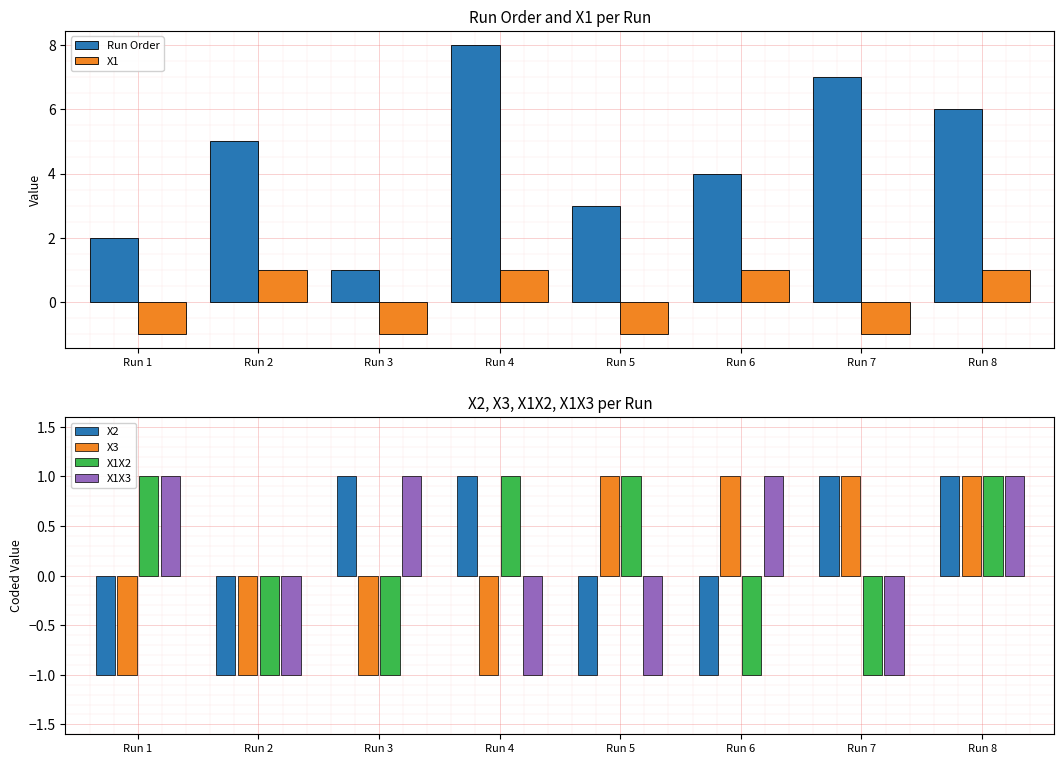

Rank the series by their maximum value, from lowest to highest.

X1, X2, X3, X1X2, X1X3, Run Order